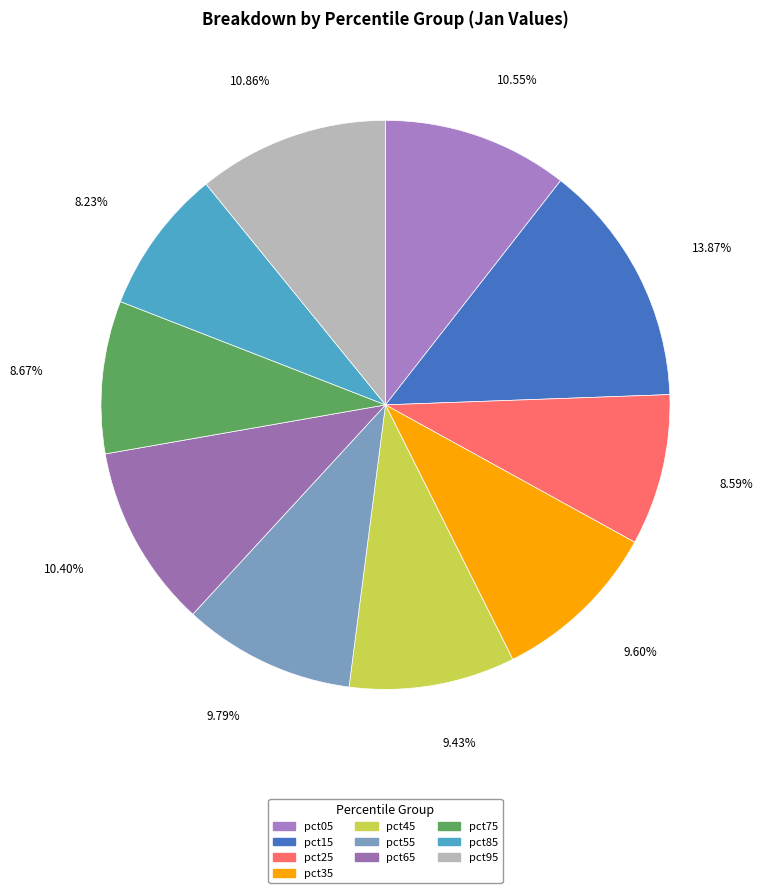

Which category has the biggest portion of the pie?

pct15